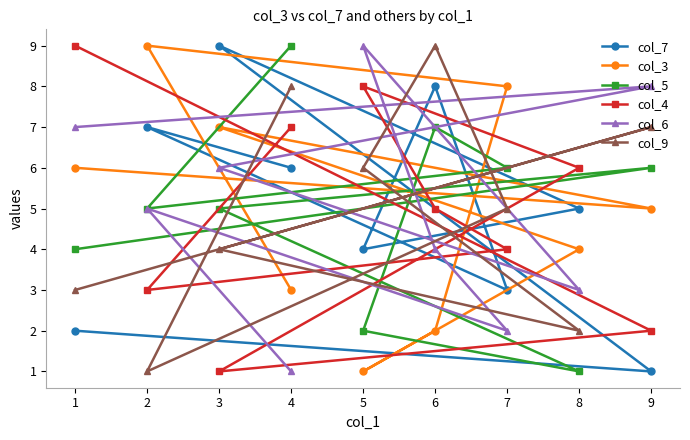

What is the greatest value displayed?

9